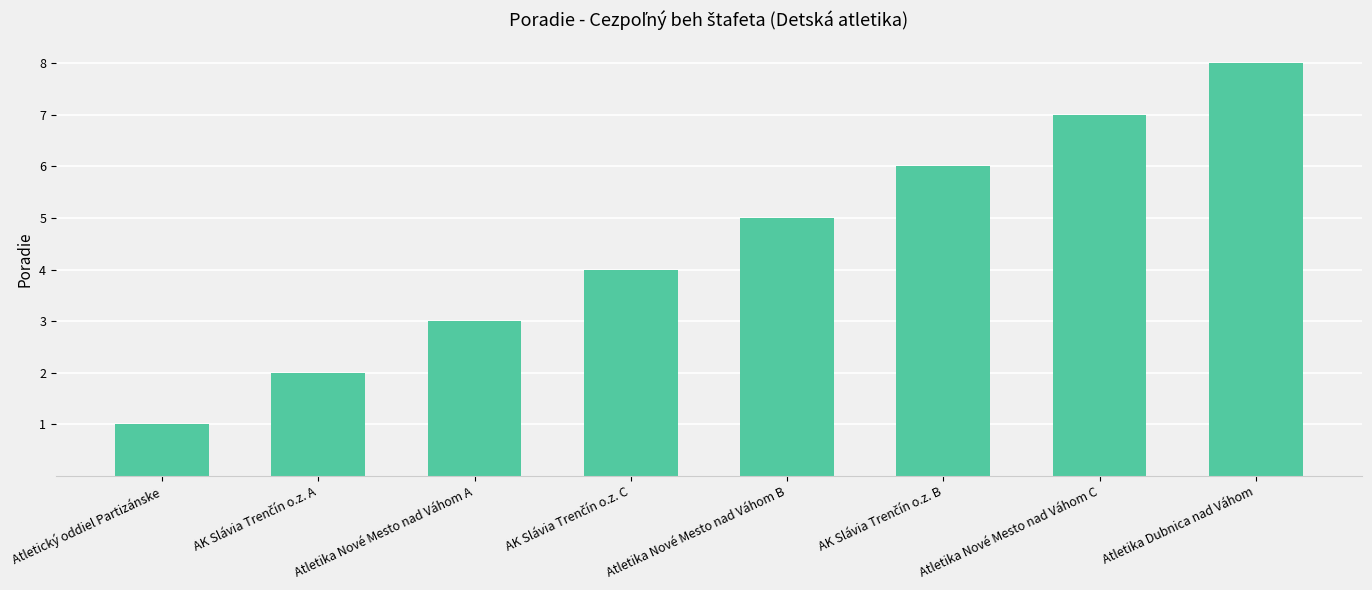

What is the ratio of the value at Atletika Nové Mesto nad Váhom C to the value at Atletika Nové Mesto nad Váhom B?

1.4